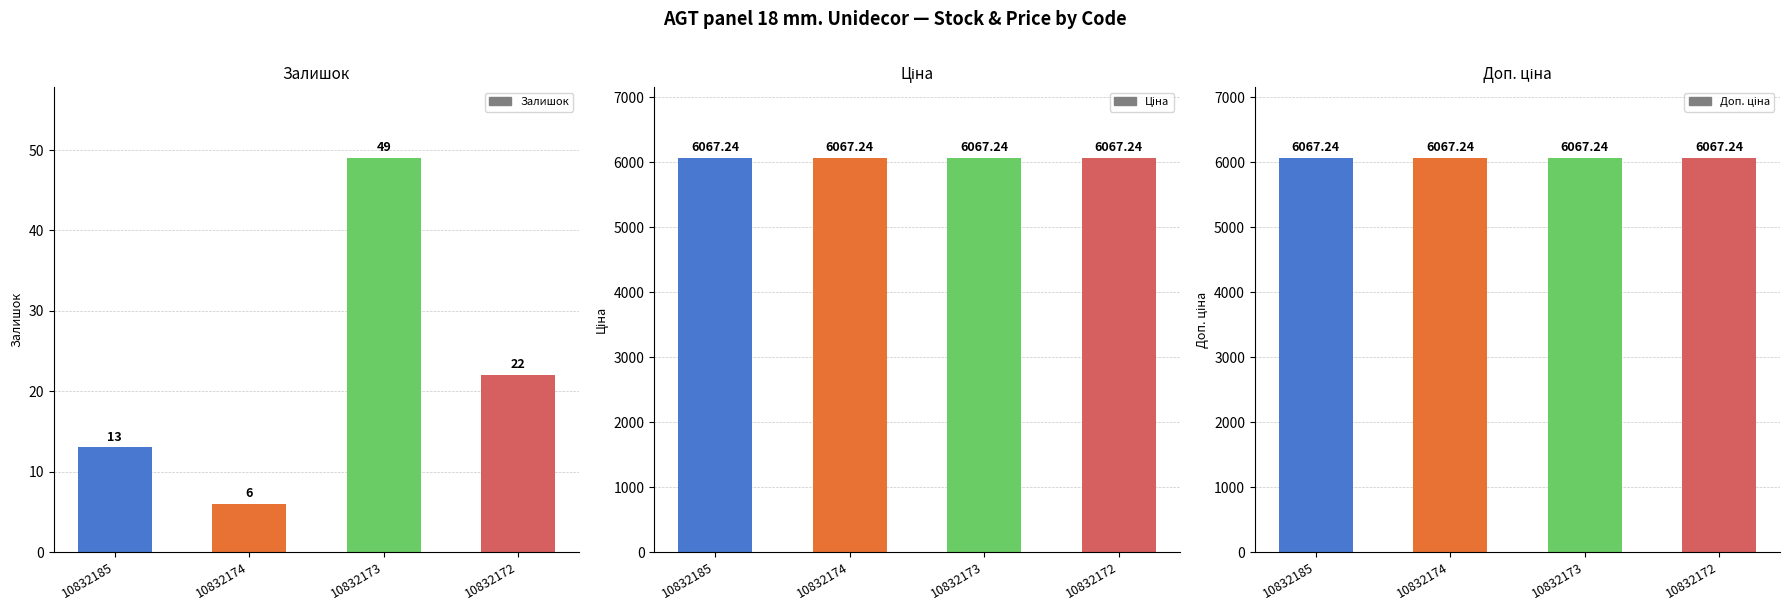

At how many categories does at least one series exceed 3601?

4